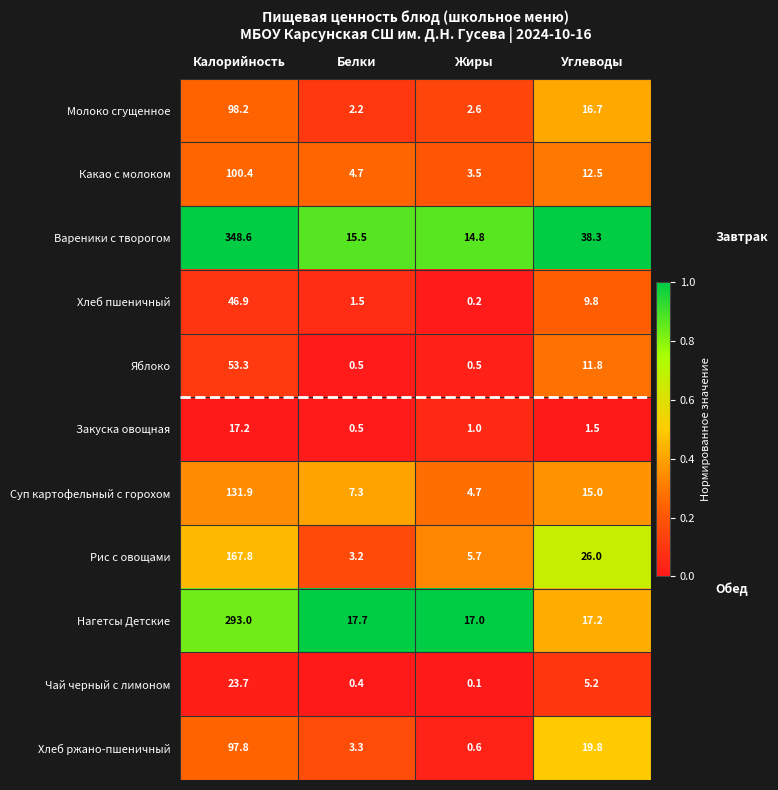

Which series has the largest total across all categories?

Вареники с творогом